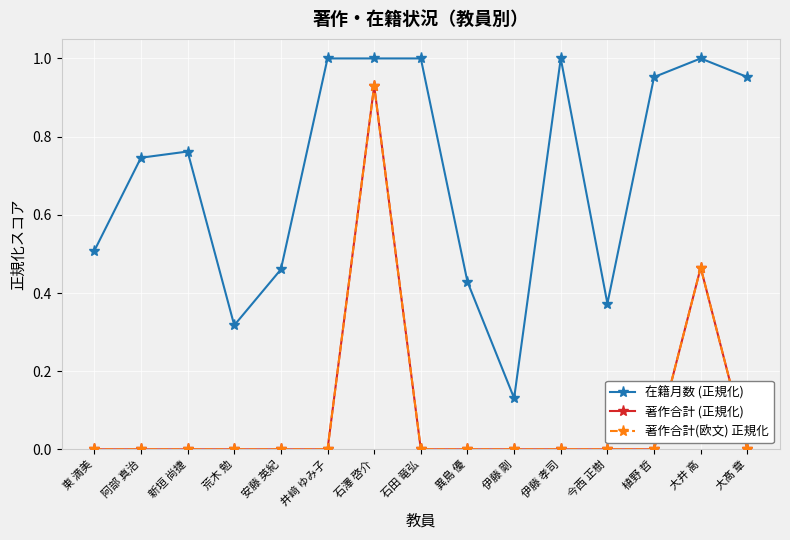

The value of 在籍月数 (正規化) at 大髙 章 is 0.6. True or false?

False